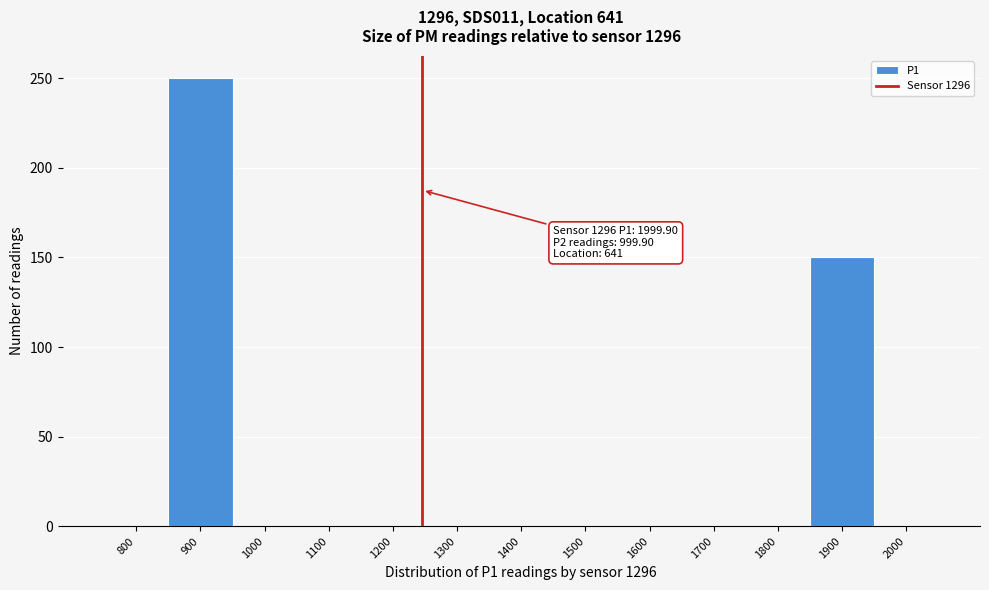

Reading left to right, list all the values displayed in this chart.

800=0	900=250	1000=0	1100=0	1200=0	1300=0	1400=0	1500=0	1600=0	1700=0	1800=0	1900=150	2000=0